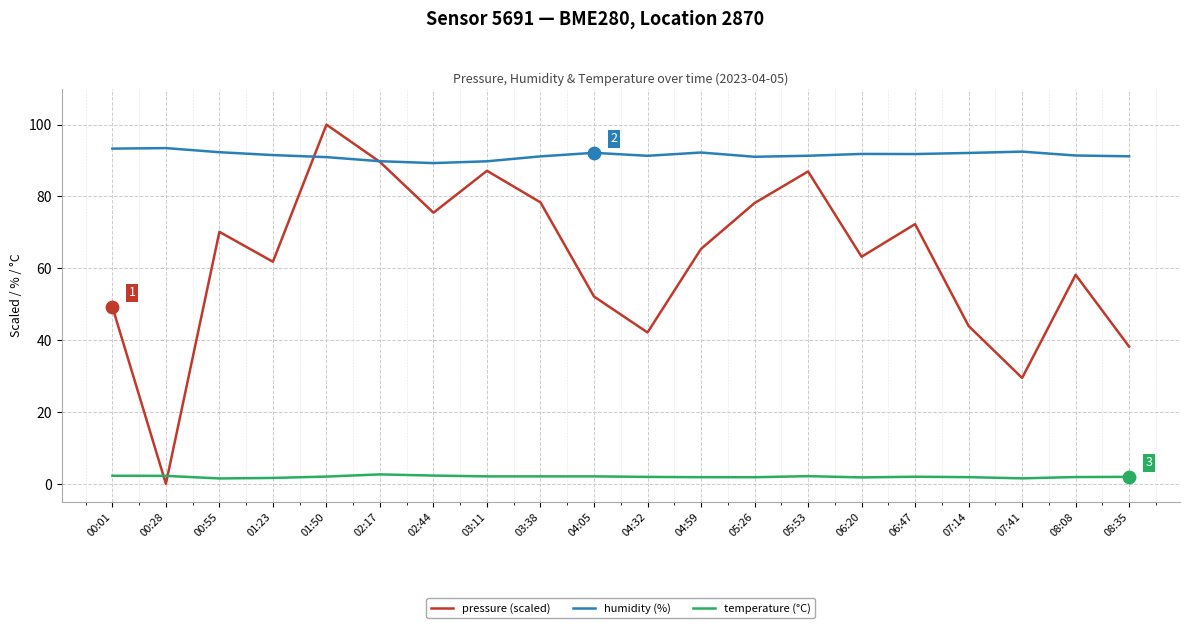

What are all the series names shown in the legend?

pressure (scaled), humidity (%), temperature (°C)